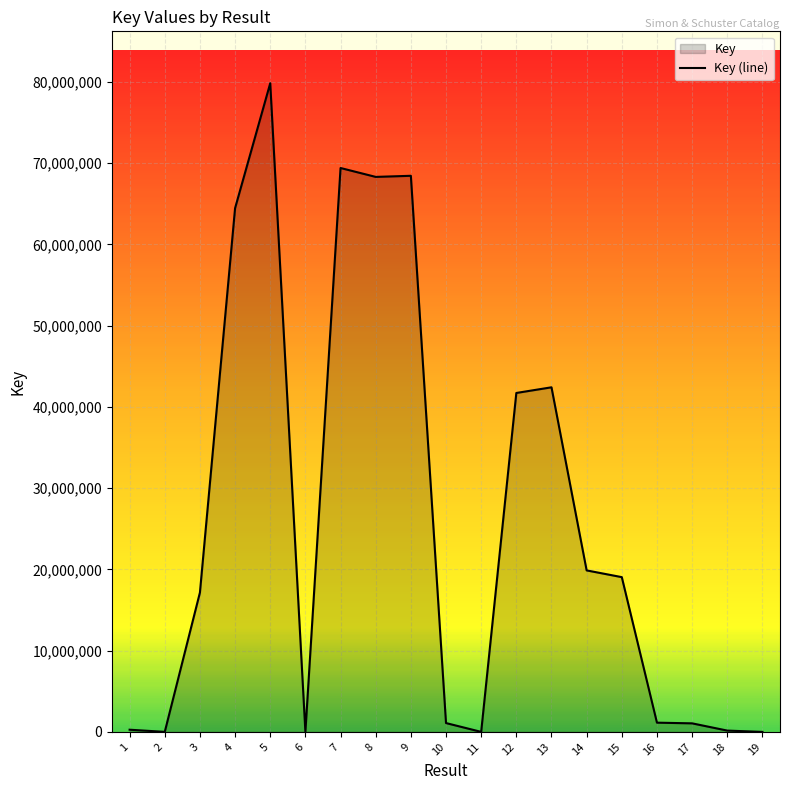

What is the value of the 15th point from the left?

19048324.0